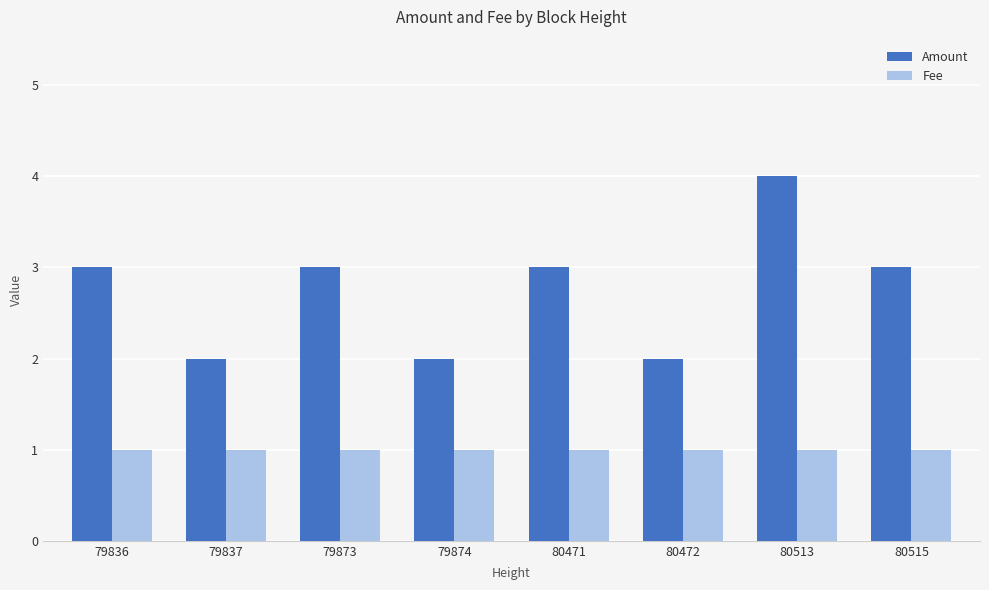

What is the value of the Fee bar at the 8th from the left?

1